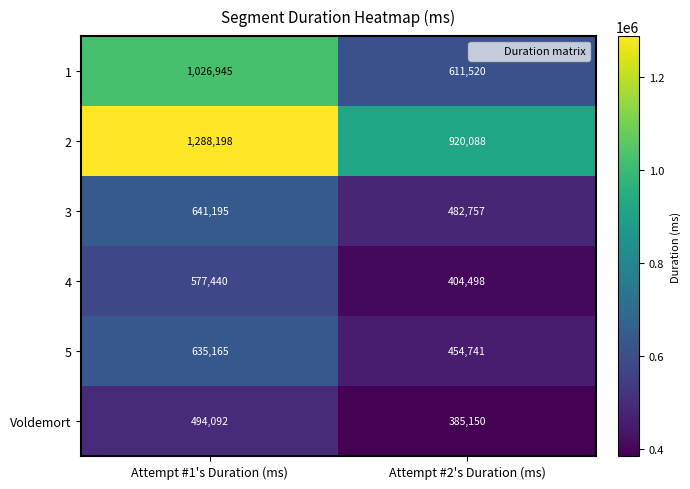

What value does the 1 series have at Attempt #2's Duration (ms), to the nearest 50?

611500